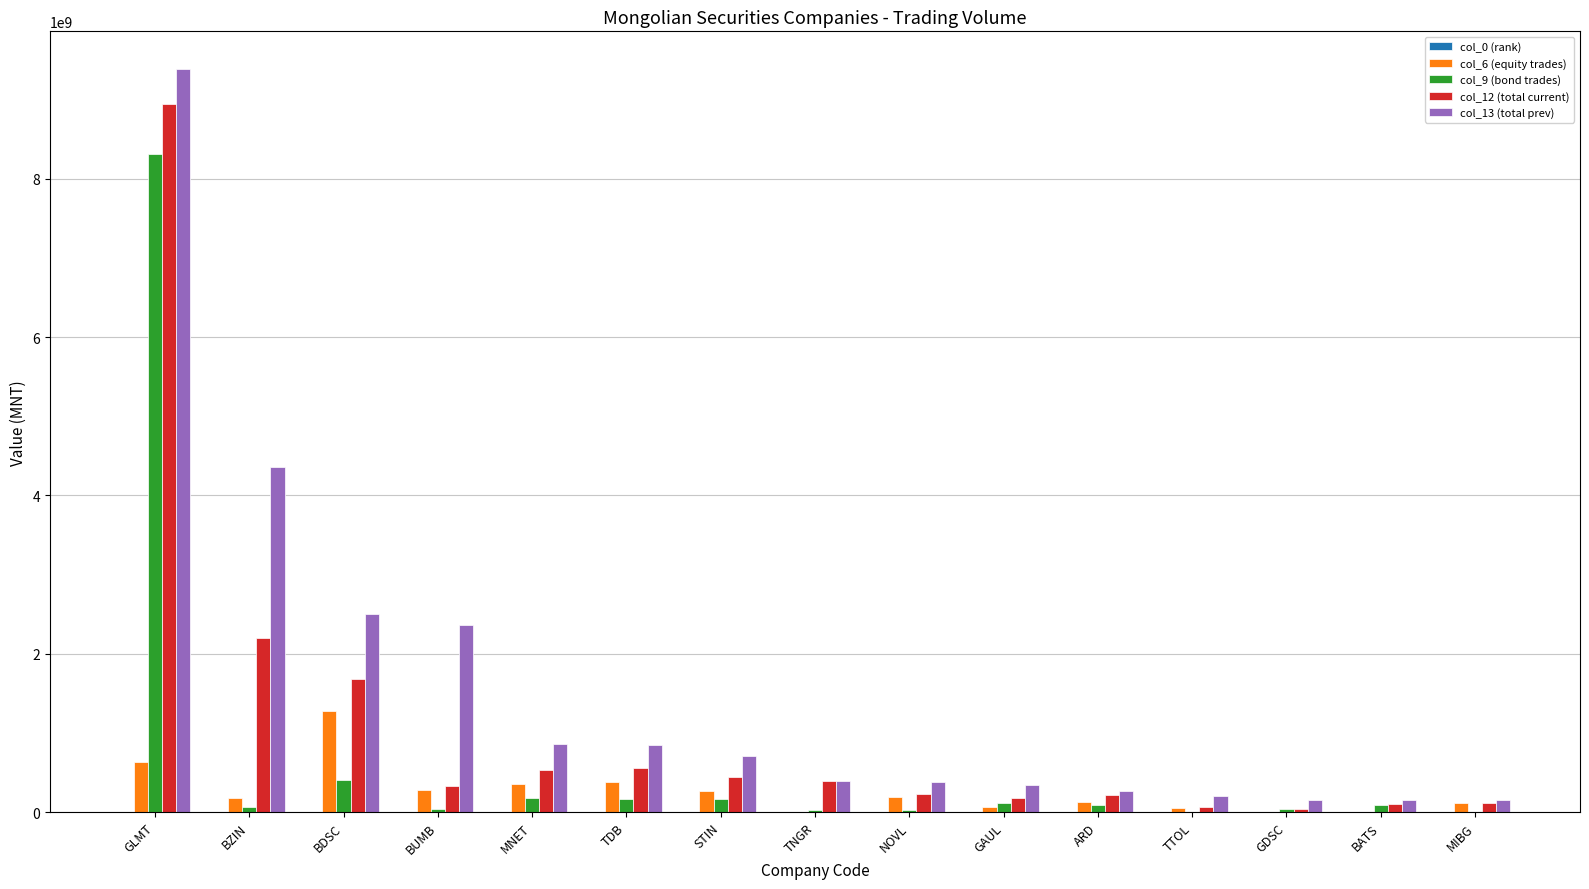

How many groups of bars are there?

15